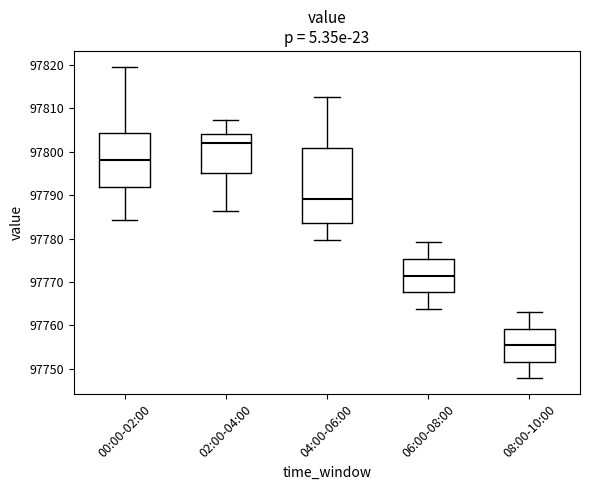

Which box has the lowest median line?

08:00-10:00